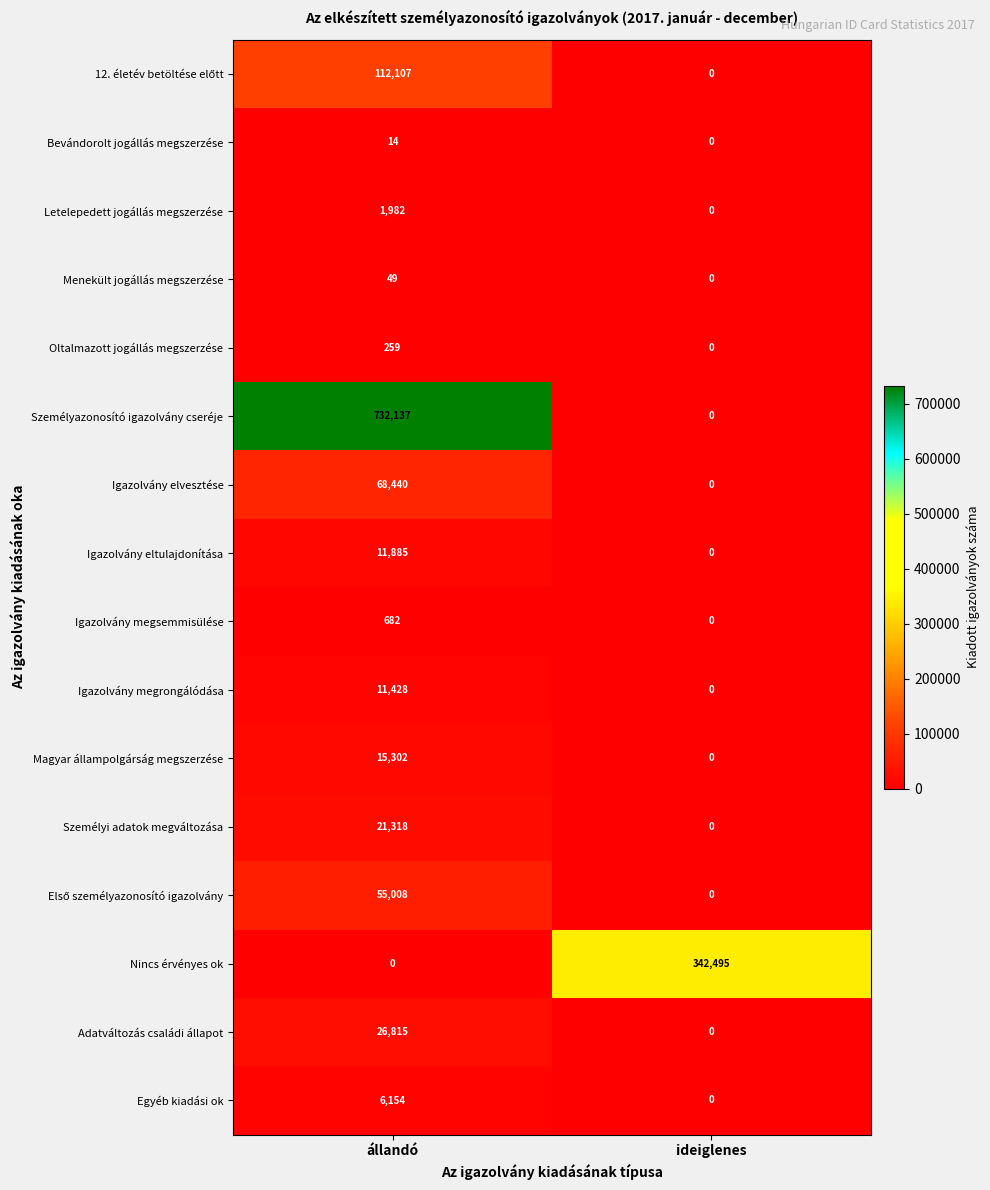

Which series has the largest total across all categories?

Személyazonosító igazolvány cseréje